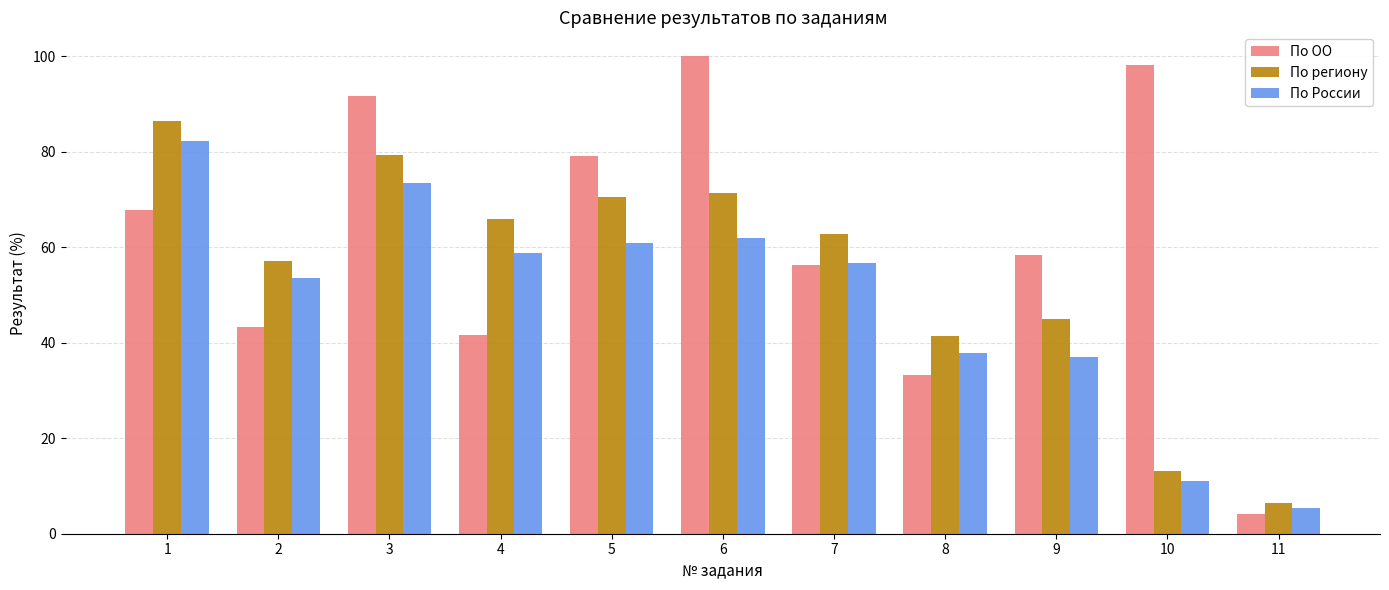

Between 3 and 9, which series saw the biggest shift?

По России